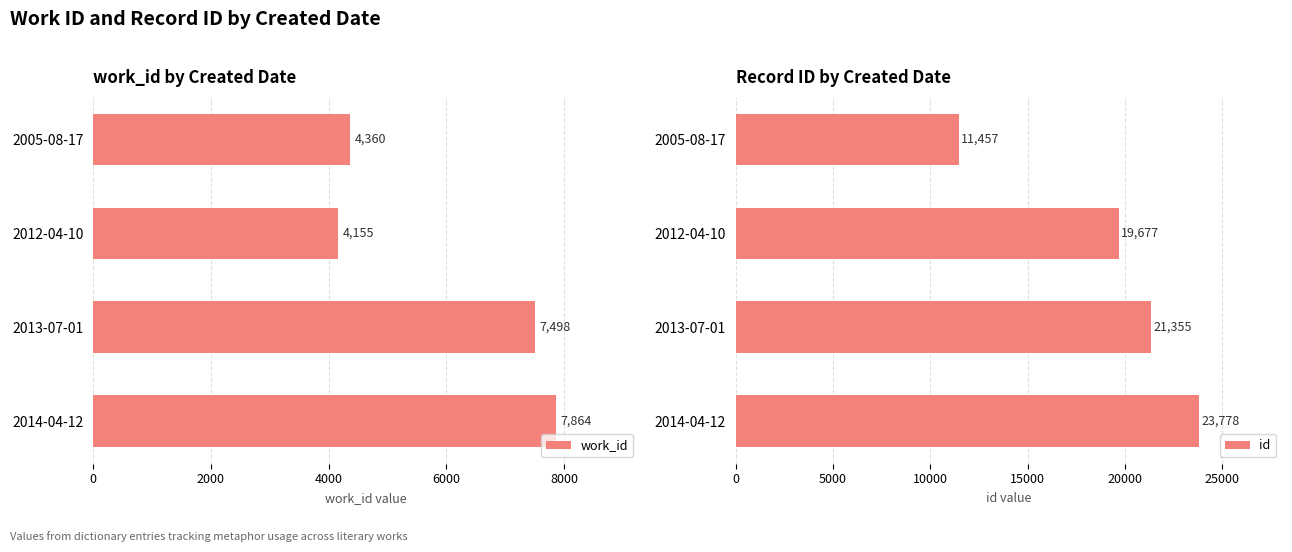

Are the bars grouped side by side (vs. stacked)?

Yes